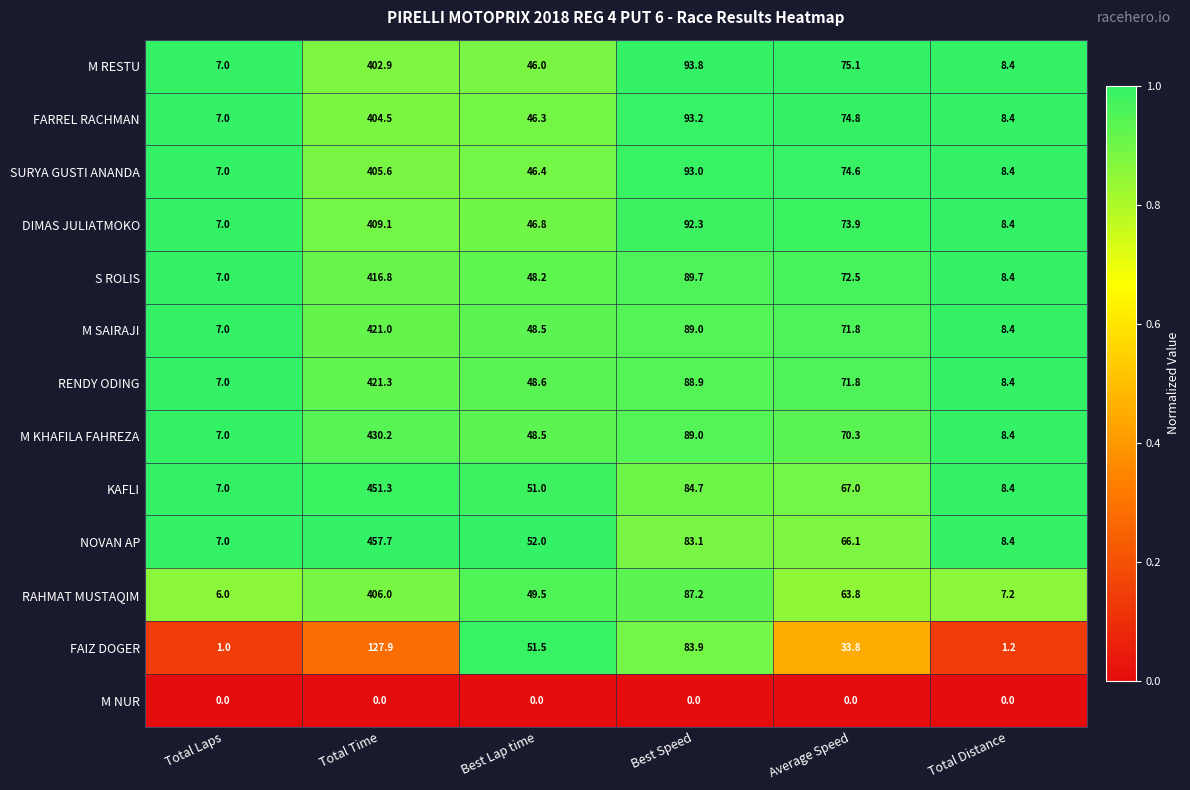

What value does the M SAIRAJI series have at Best Speed?

89.0